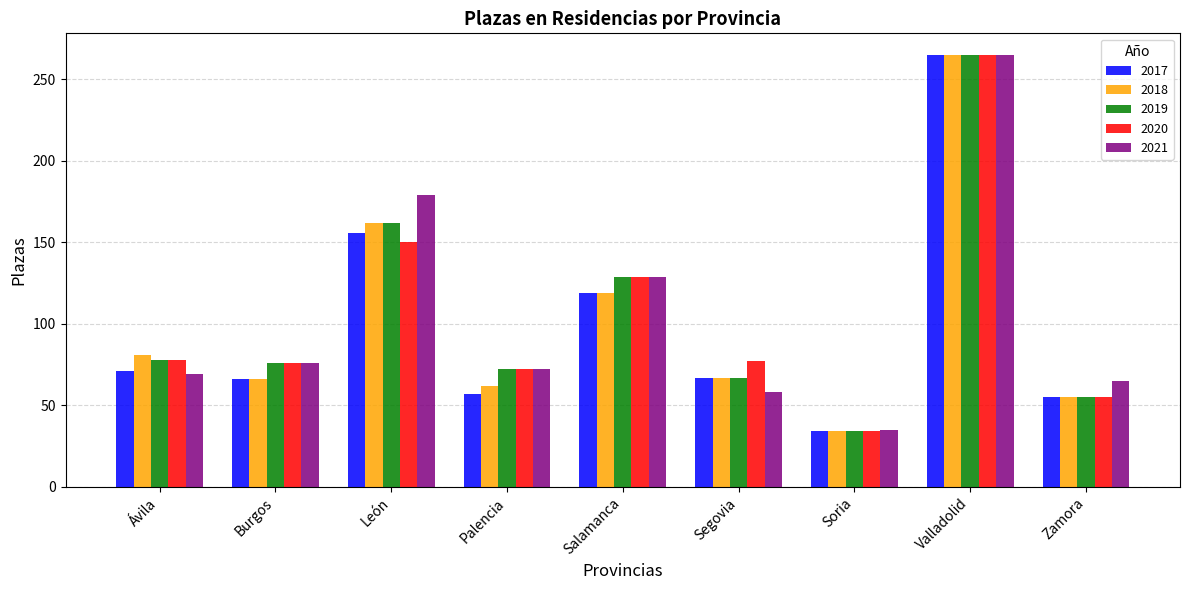

At which label does 2021 first exceed 72?

Burgos